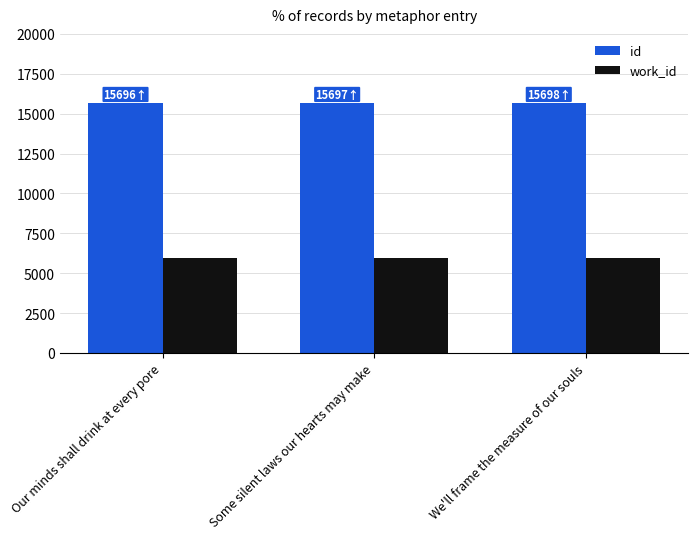

What is the sum of the id values at We'll frame the measure of our souls and Some silent laws our hearts may make?

31395